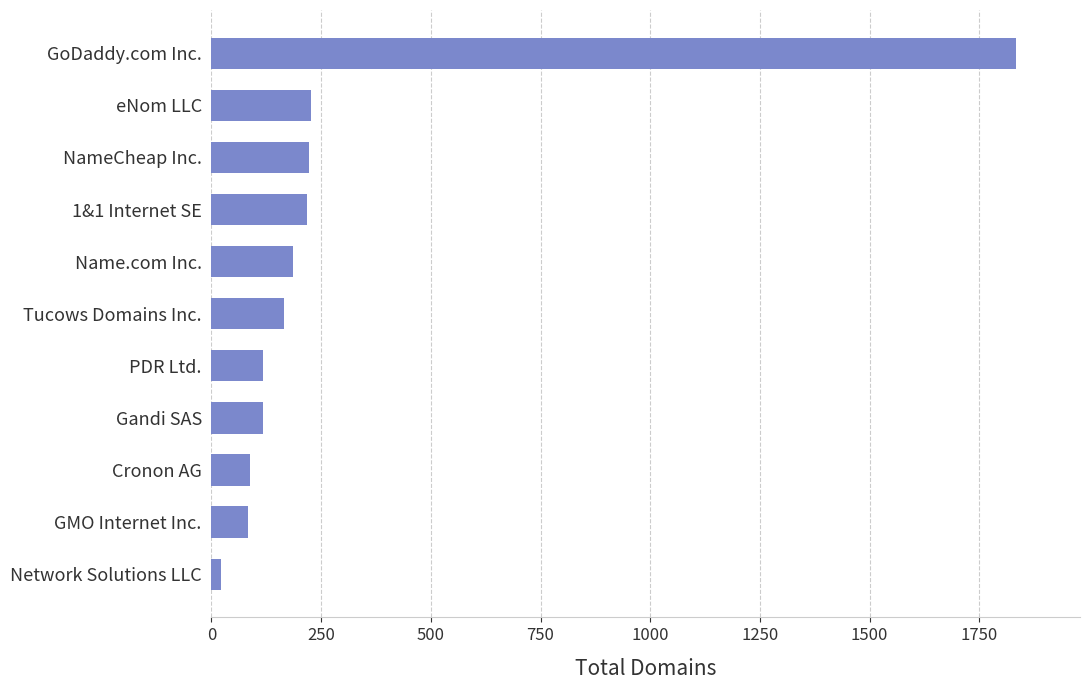

Which label corresponds to the largest value in the chart?

GoDaddy.com Inc.